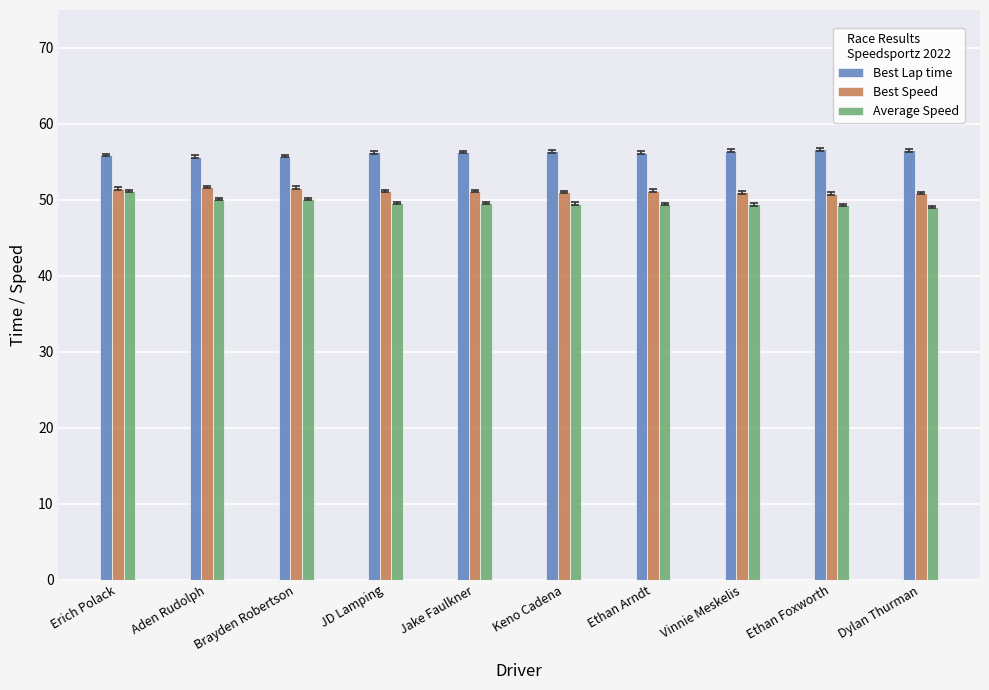

The Best Lap time series shows 56.2 at Ethan Arndt. True or false?

True